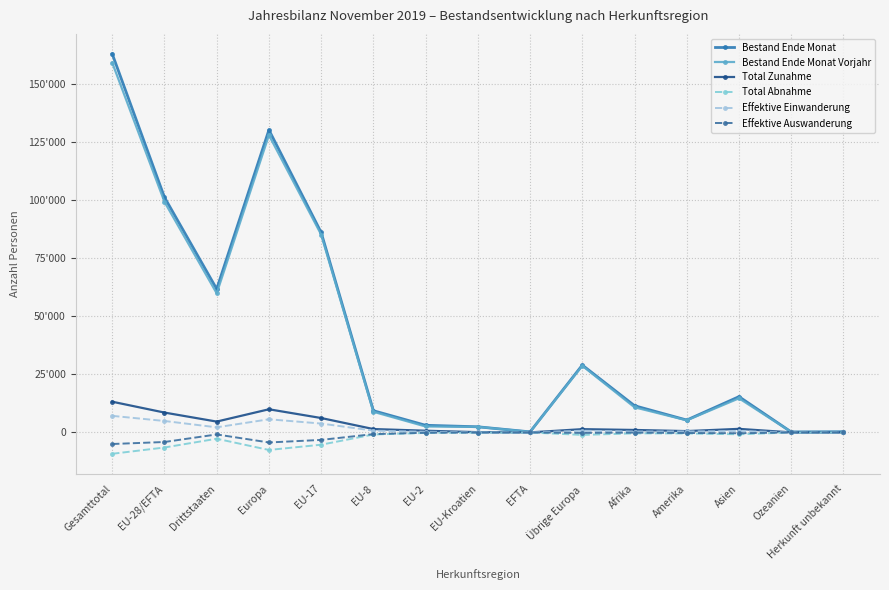

At which category does the chart reach its peak across all series?

Gesamttotal